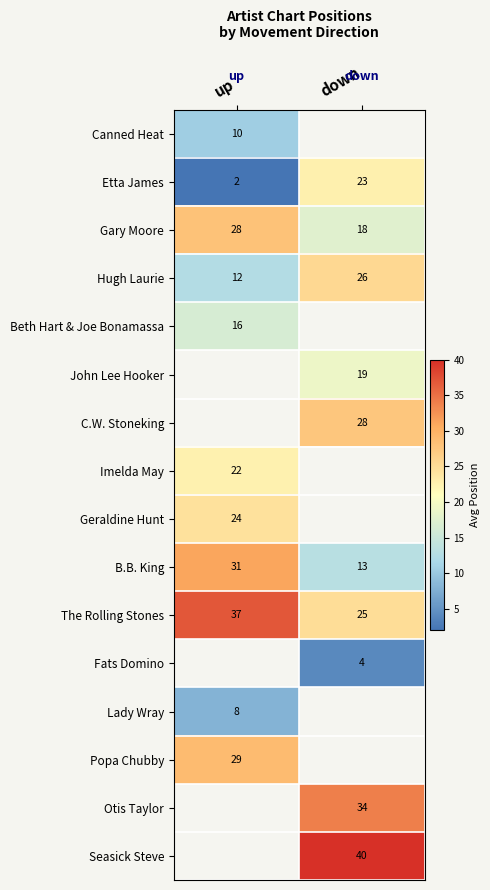

The C.W. Stoneking series shows 9.5 at down. True or false?

False